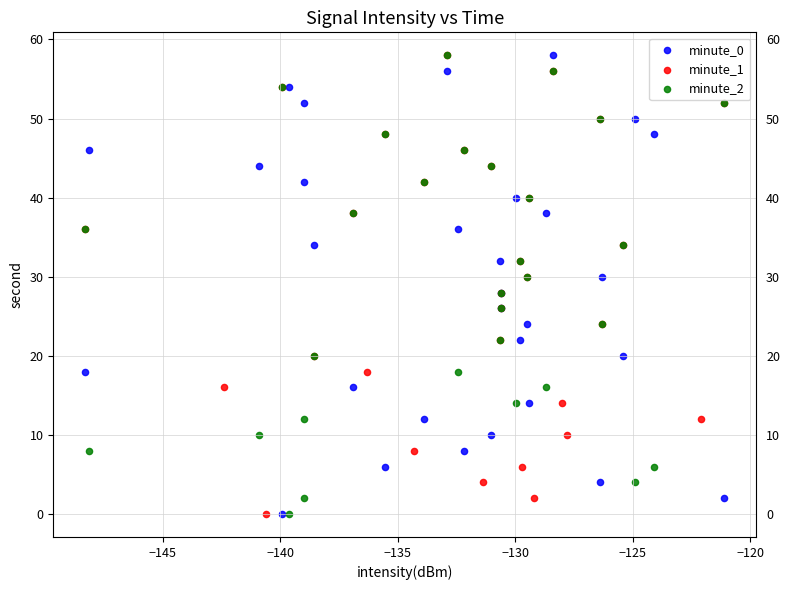

What are all the series names shown in the legend?

minute_0, minute_1, minute_2